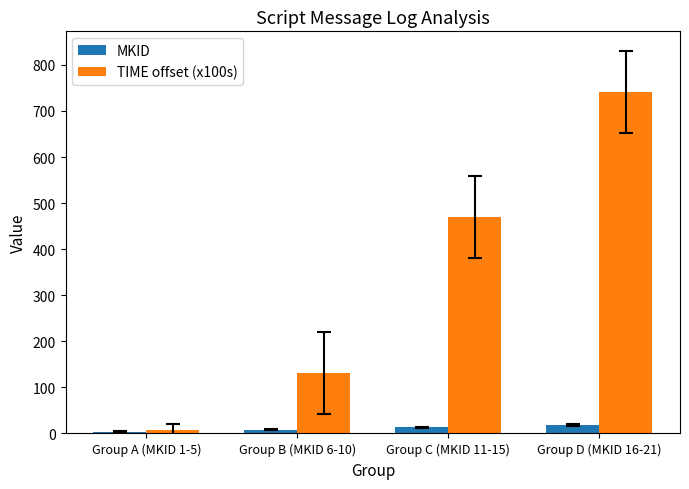

Which series has the widest spread of values?

TIME offset (x100s)